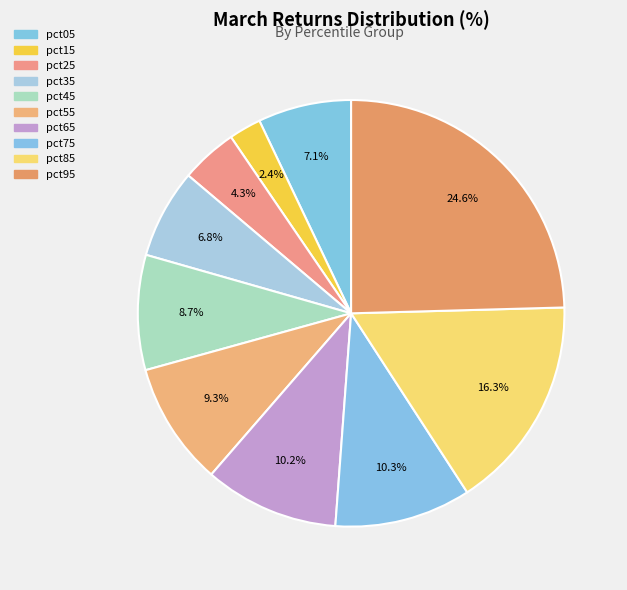

The pct85 slice represents 16% of the pie. True or false?

True